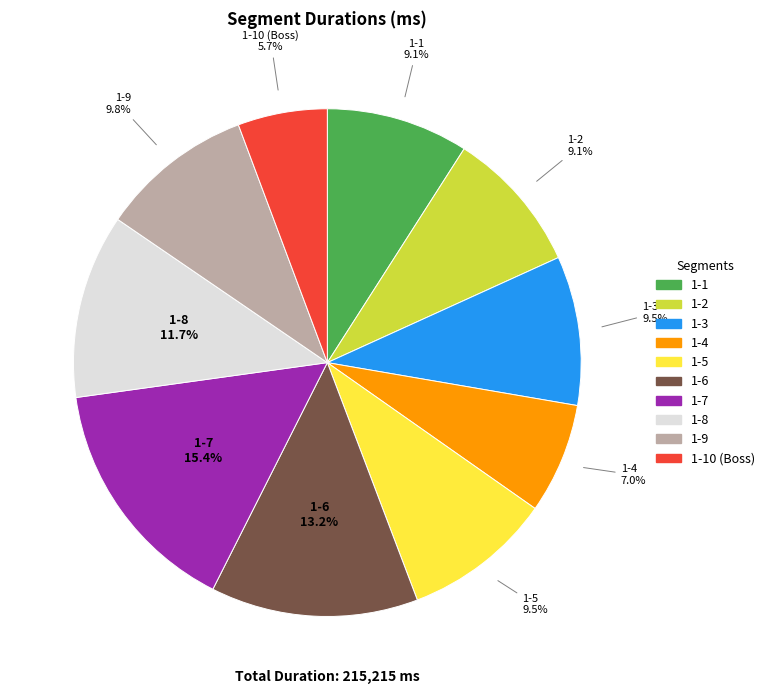

Is there any slice that represents more than half of the pie?

No